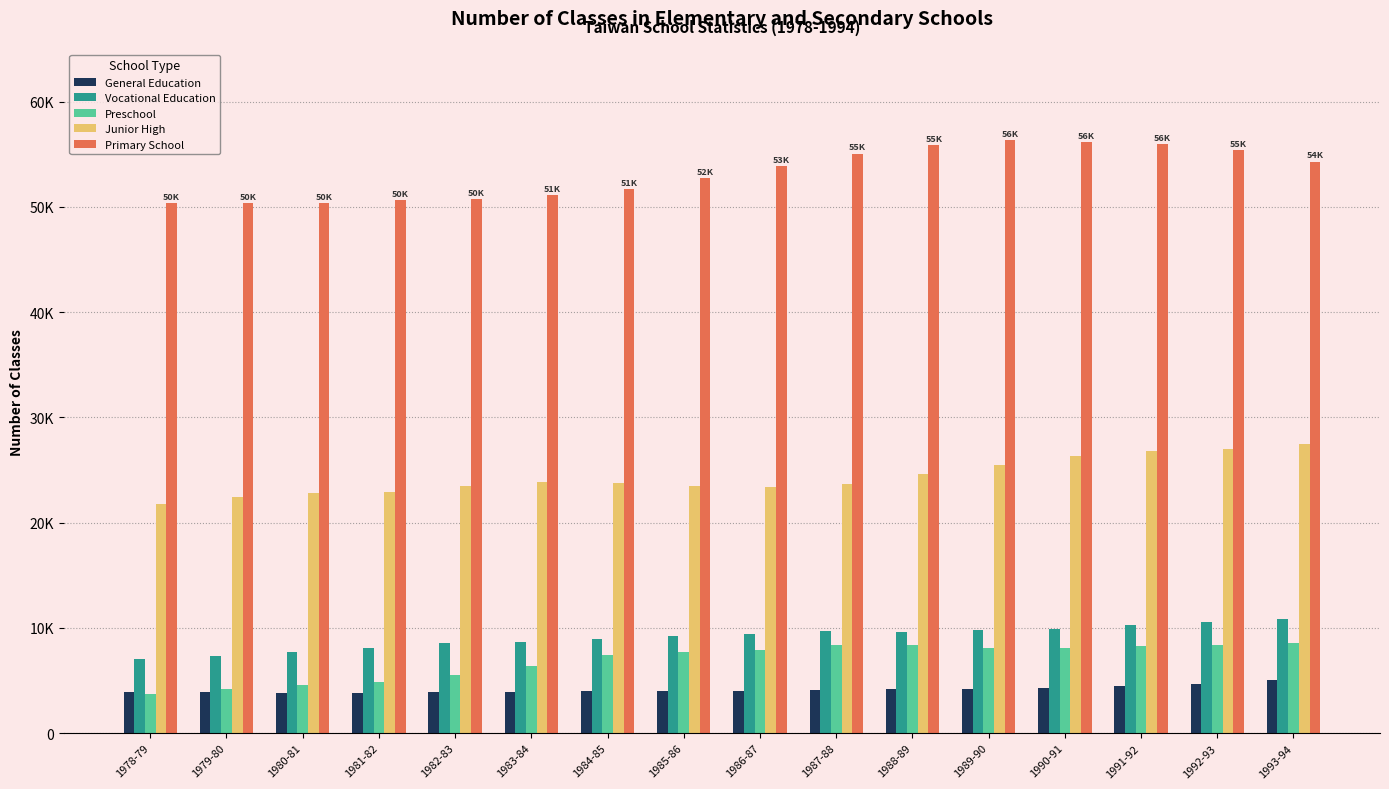

The value of Primary School at 1978-79 is 77659. True or false?

False